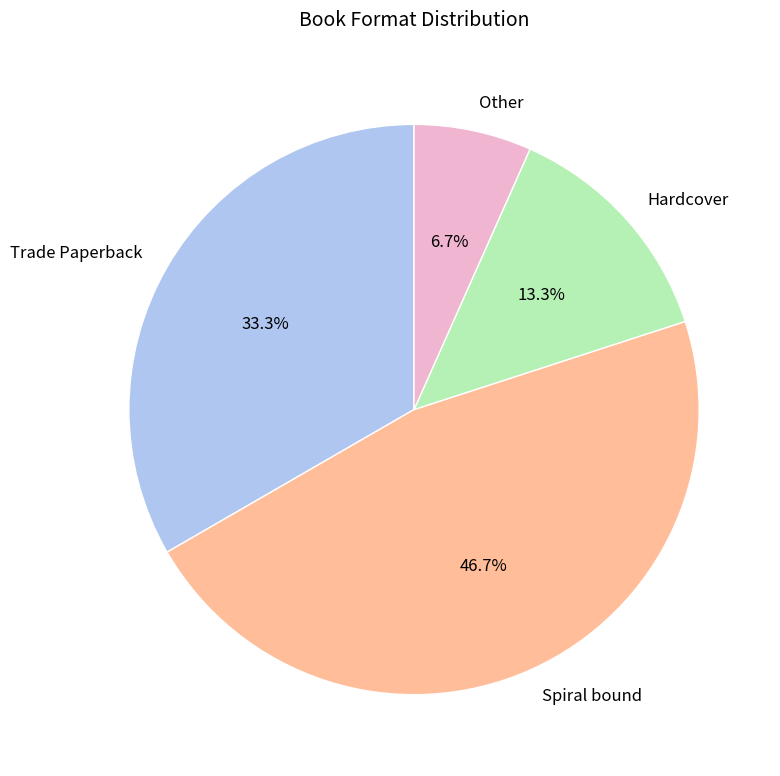

What percentage is the Trade Paperback slice, to the nearest percent?

33%